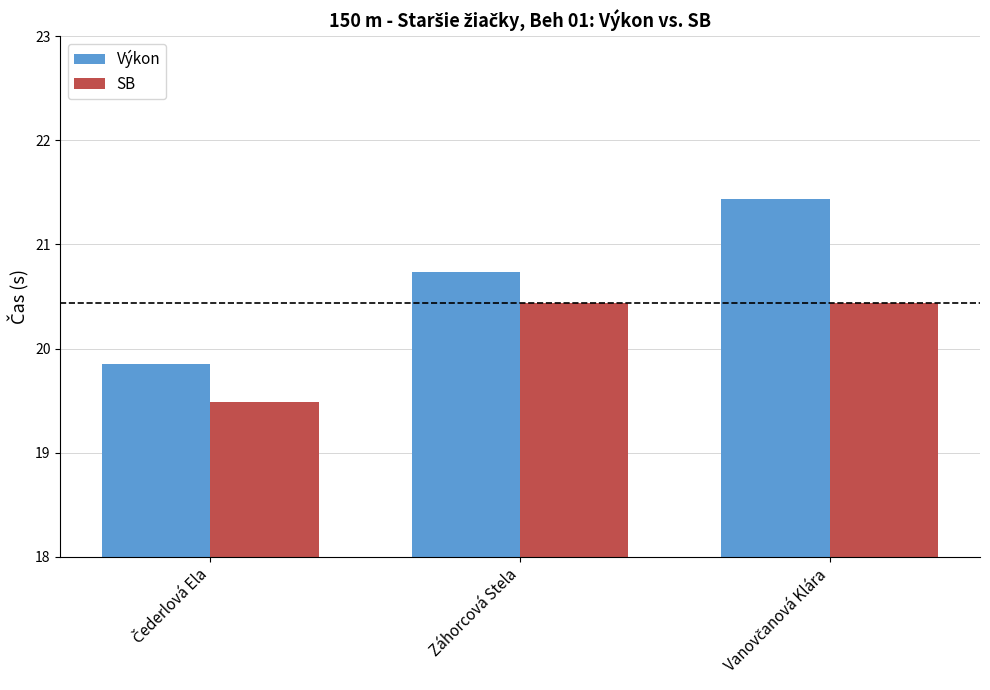

Which series has the largest total across all categories?

Výkon